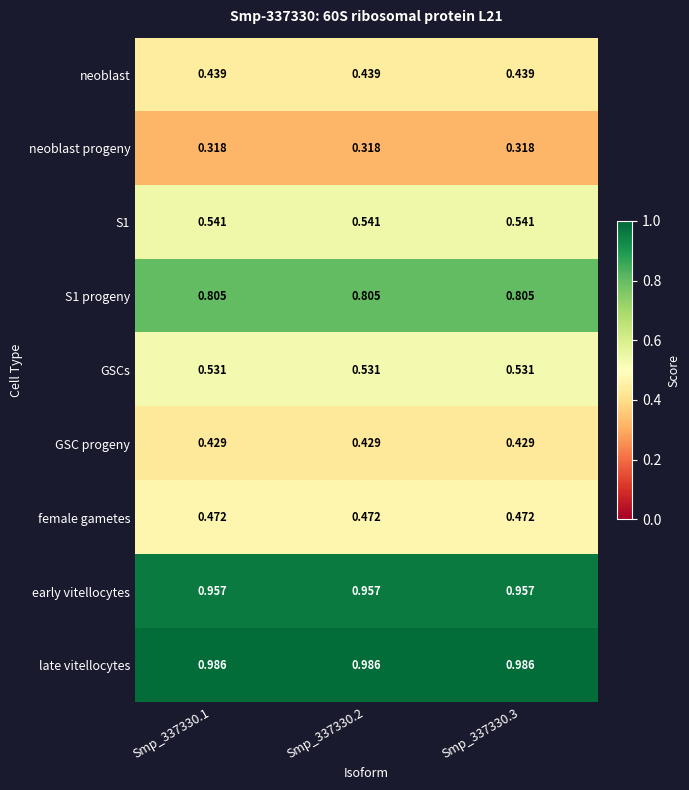

Rank the series at Smp_337330.1 from lowest to highest value.

neoblast progeny, GSC progeny, neoblast, female gametes, GSCs, S1, S1 progeny, early vitellocytes, late vitellocytes